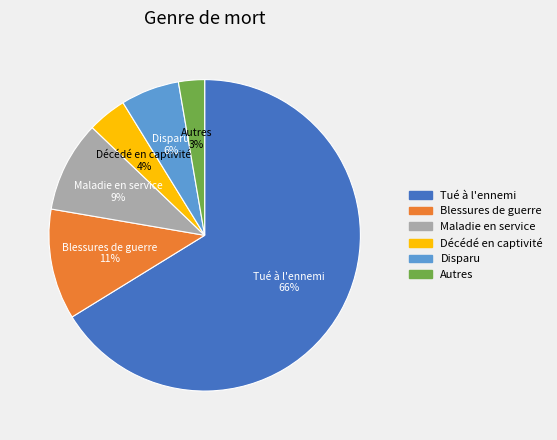

To the nearest percent, what is the average slice percentage?

17%